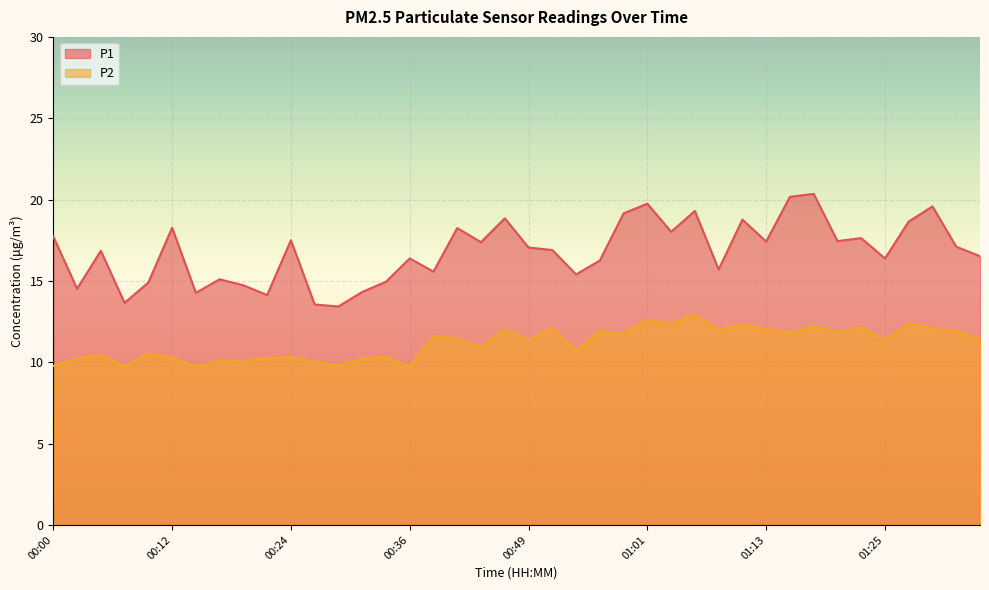

Is the value of P1 at 00:29 greater than the value of P2 at 00:22?

Yes